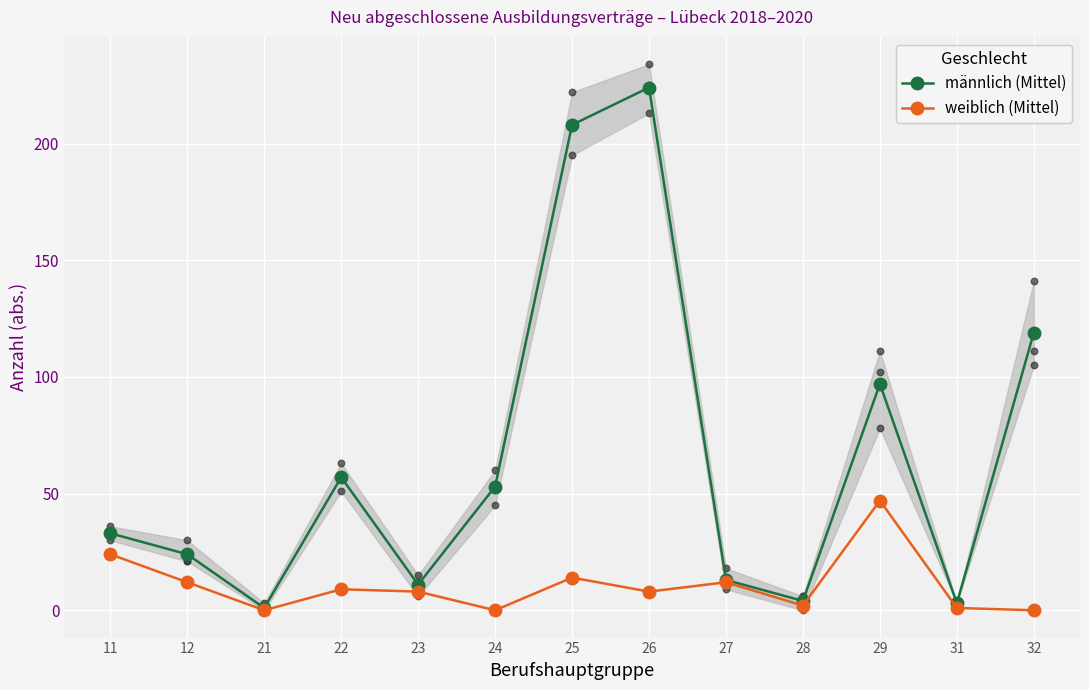

What are all the series names shown in the legend?

männlich (Mittel), weiblich (Mittel)